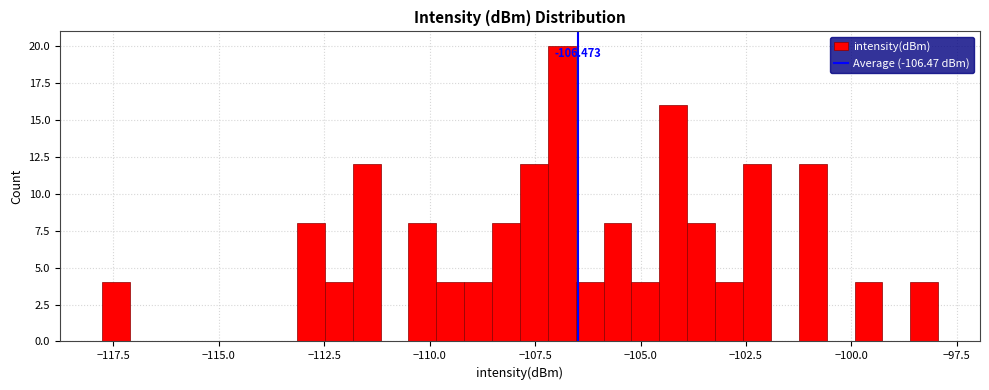

Read against the x-axis, roughly where is the centre of the tallest bar?

-107.0